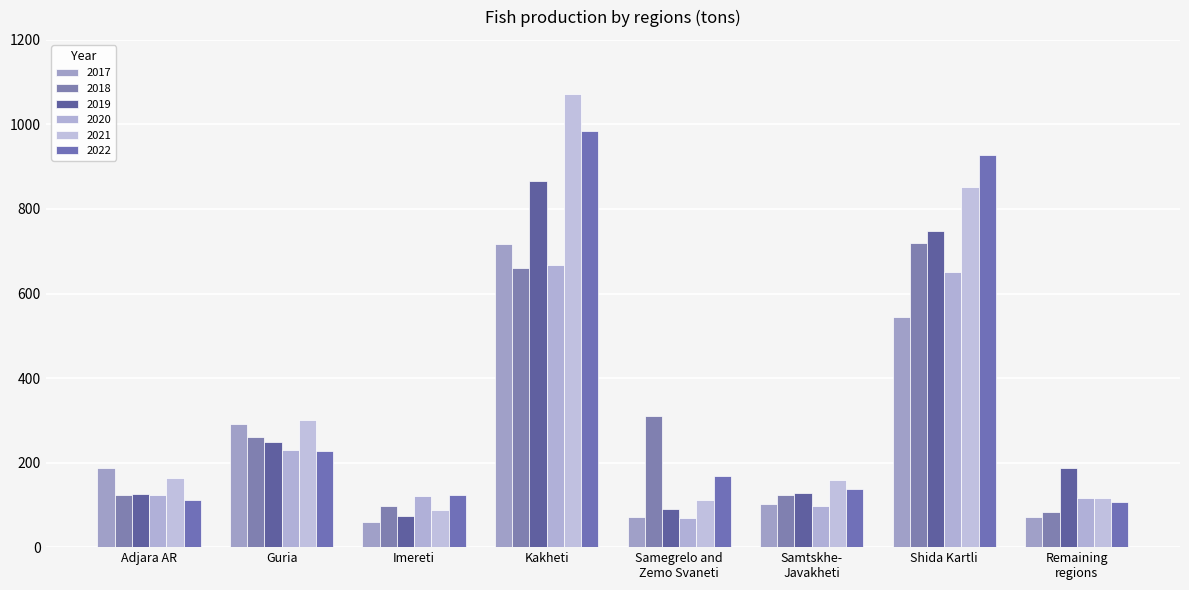

Is it true that 2020 equals 123.4 at Adjara AR?

True